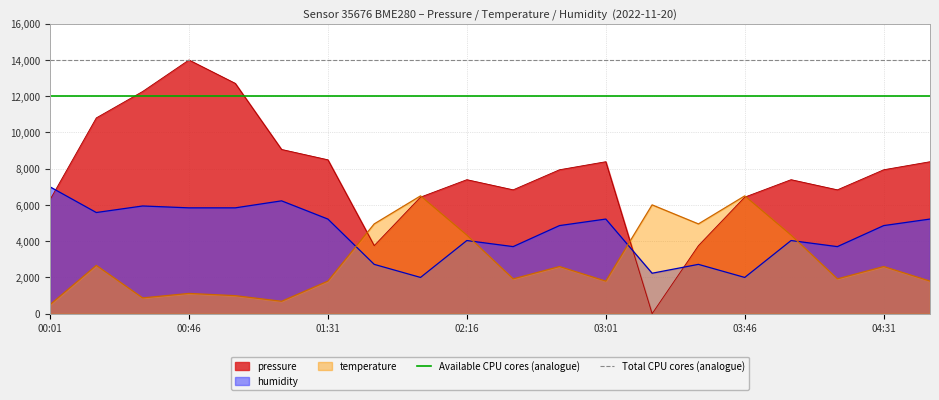

Which series has the largest total across all categories?

Total CPU cores (analogue)